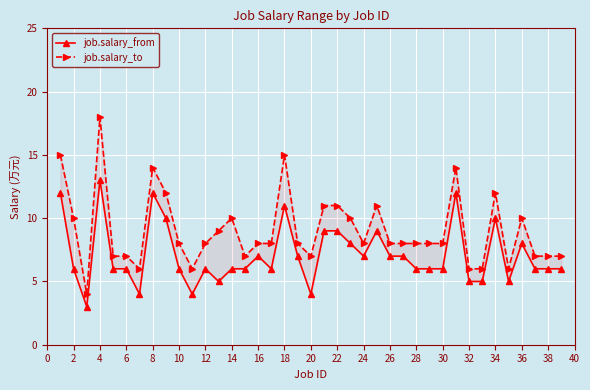

Which series changed the most between −2 and 28?

job.salary_to